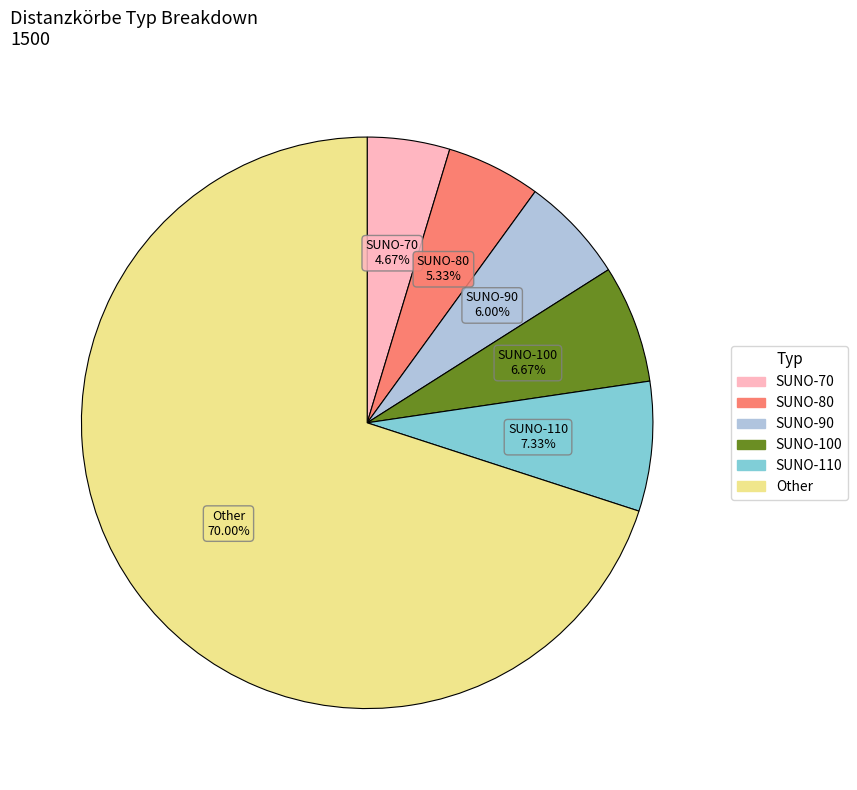

Does any single category account for the majority?

Yes